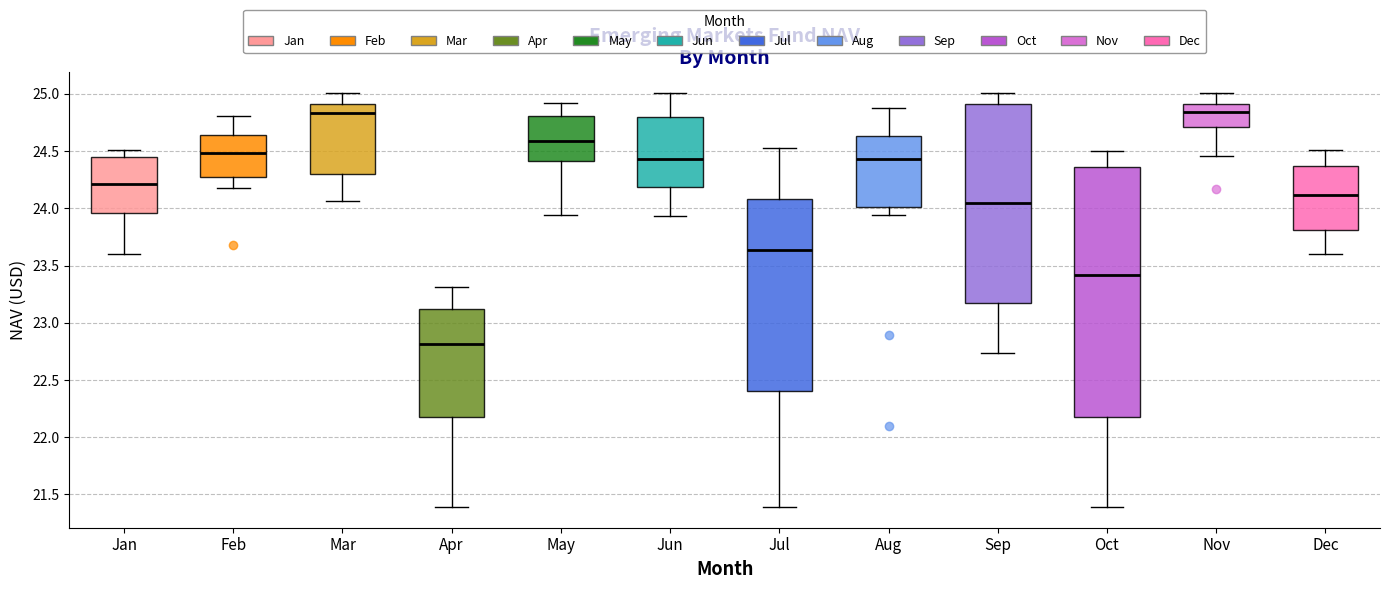

Reading left to right, transcribe this box plot: for each box, give where its median line is, the range the box spans, and where its two whiskers end, as read against the y-axis. The values are not printed on the chart, so give them approximately, as read against the axis.

Jan: median 24.20, box 23.95 to 24.45, whiskers 23.60 to 24.50
Feb: median 24.50, box 24.25 to 24.65, whiskers 24.20 to 24.80
Mar: median 24.85, box 24.30 to 24.90, whiskers 24.05 to 25.00
Apr: median 22.80, box 22.20 to 23.10, whiskers 21.40 to 23.30
May: median 24.60, box 24.40 to 24.80, whiskers 23.95 to 24.90
Jun: median 24.45, box 24.20 to 24.80, whiskers 23.95 to 25.00
Jul: median 23.65, box 22.40 to 24.10, whiskers 21.40 to 24.55
Aug: median 24.45, box 24.00 to 24.65, whiskers 23.95 to 24.90
Sep: median 24.05, box 23.20 to 24.90, whiskers 22.75 to 25.00
Oct: median 23.40, box 22.20 to 24.35, whiskers 21.40 to 24.50
Nov: median 24.85, box 24.70 to 24.90, whiskers 24.45 to 25.00
Dec: median 24.10, box 23.80 to 24.35, whiskers 23.60 to 24.50